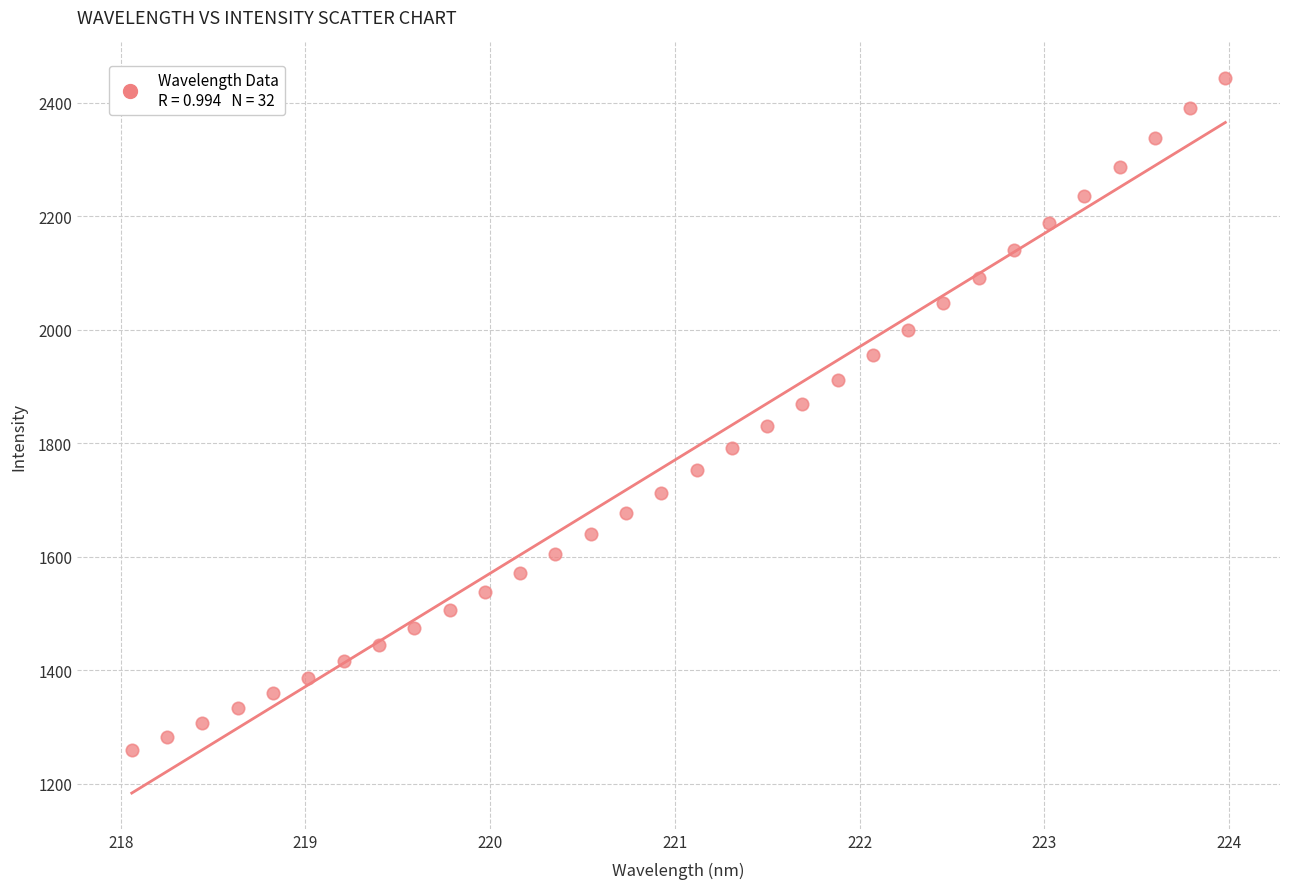

What is the range of X values (max minus min)?

5.9